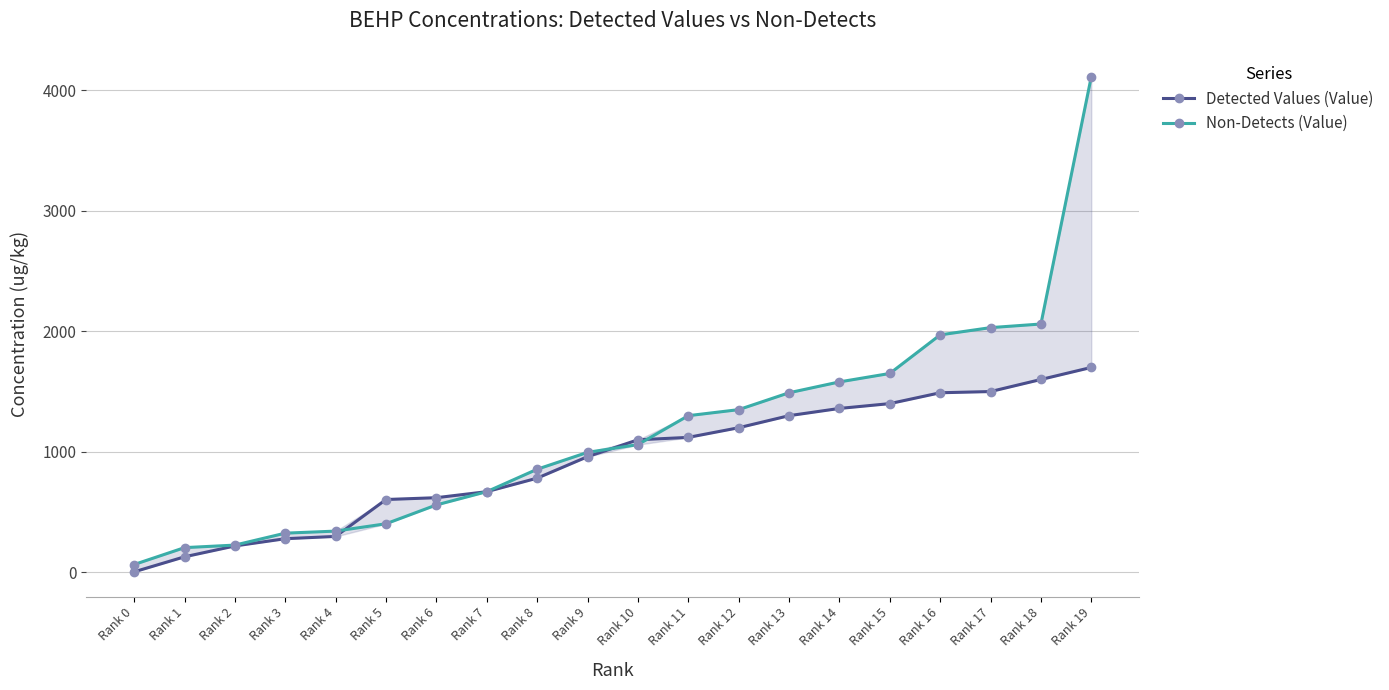

What is the value of the Detected Values (Value) point at the 15th from the left?

1360.0